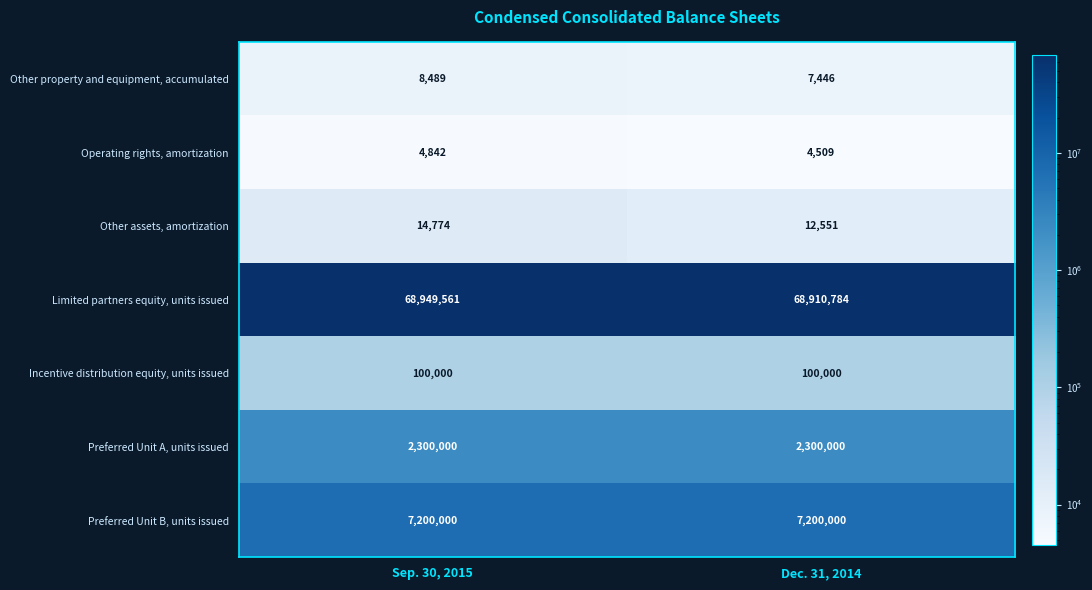

At which label does Limited partners equity, units issued reach its minimum?

Dec. 31, 2014